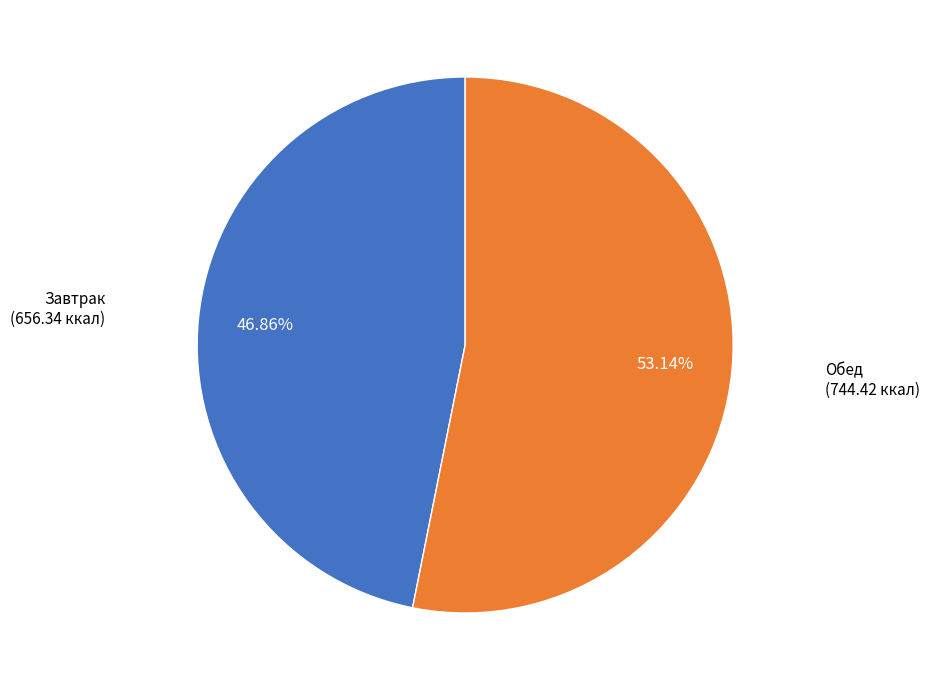

How many segments does this pie chart have?

2